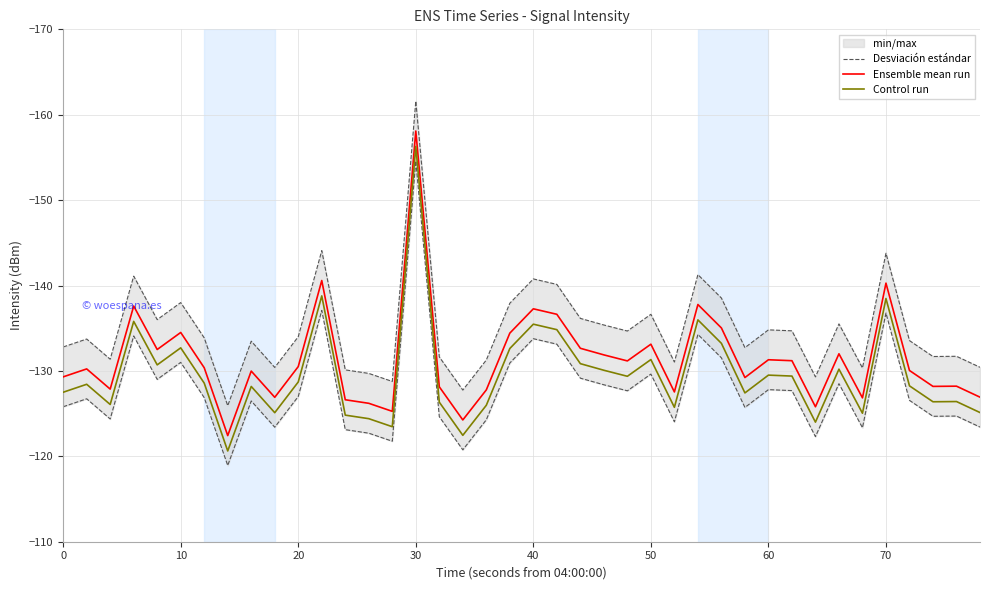

True or false: Control run and Ensemble mean run cross at least once.

False